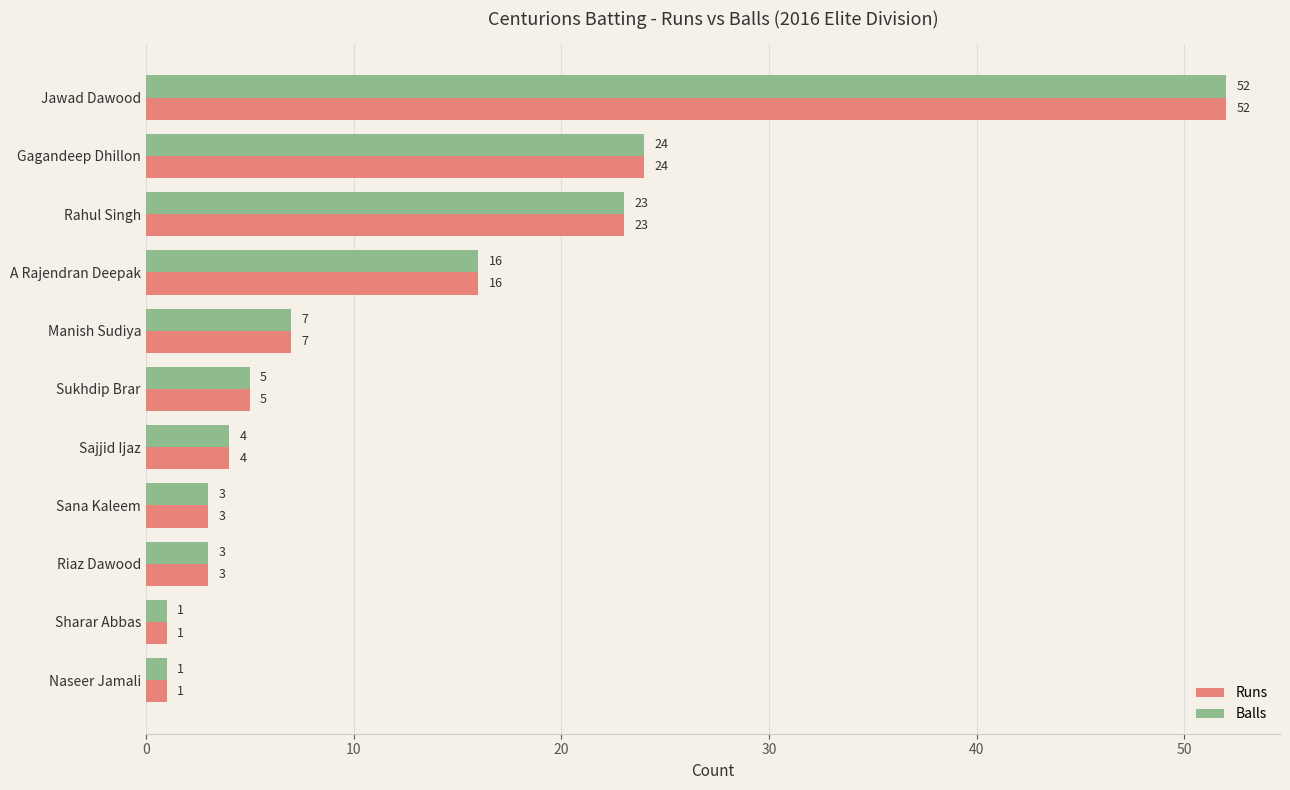

At which label is Runs closest to 26?

Gagandeep Dhillon